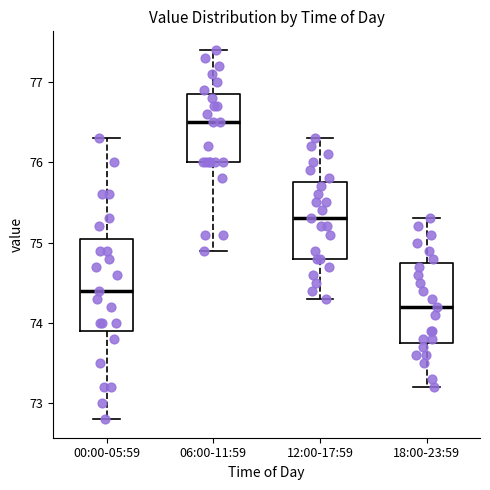

Where is the lower edge of the box for 00:00-05:59 on the y-axis? The values are not printed on the chart, so give them approximately, as read against the axis.

73.9